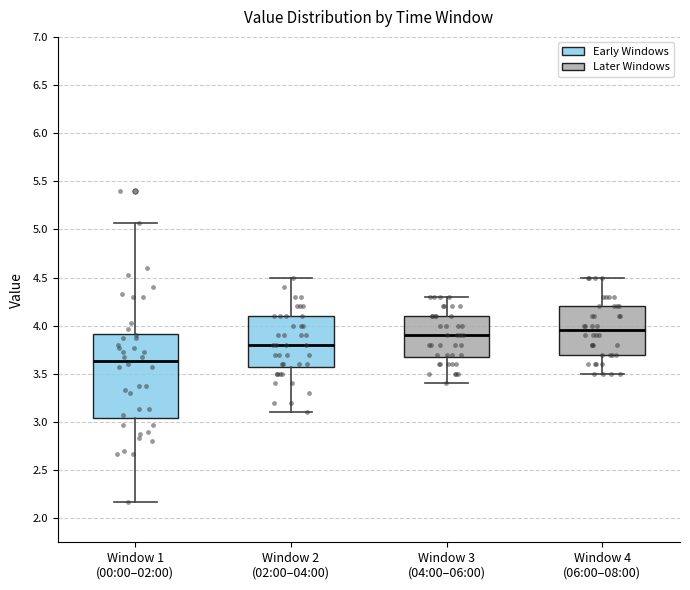

Where is the lower edge of the box for Window 2 (02:00–04:00) on the y-axis? The values are not printed on the chart, so give them approximately, as read against the axis.

3.60